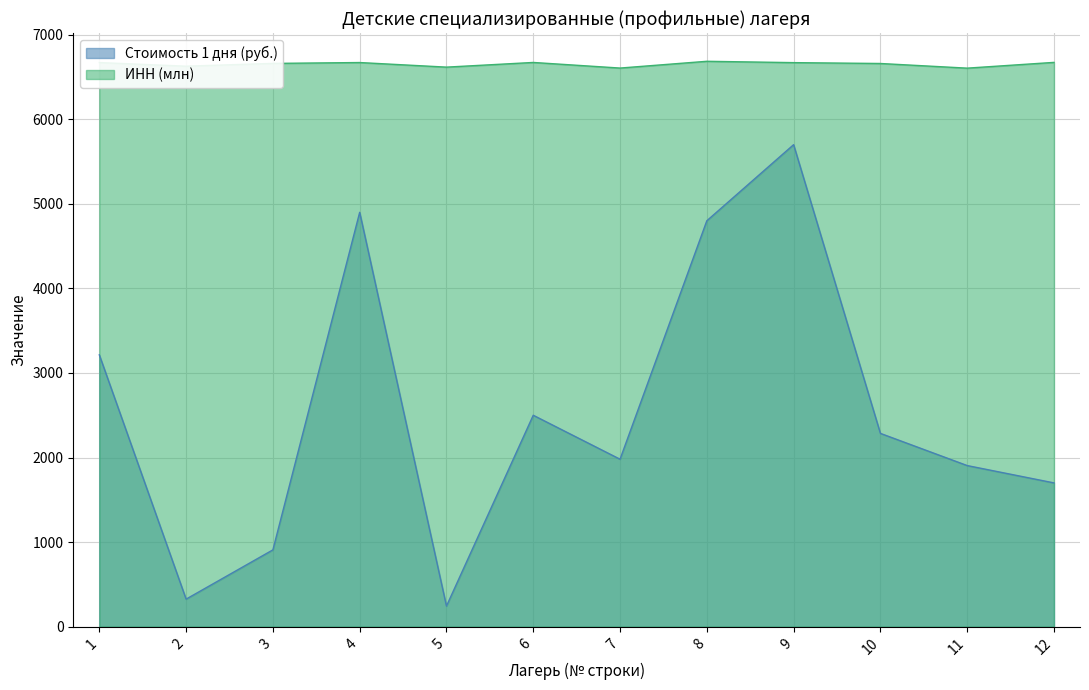

What is the ratio of the value at 3 to the value at 8?

1.0